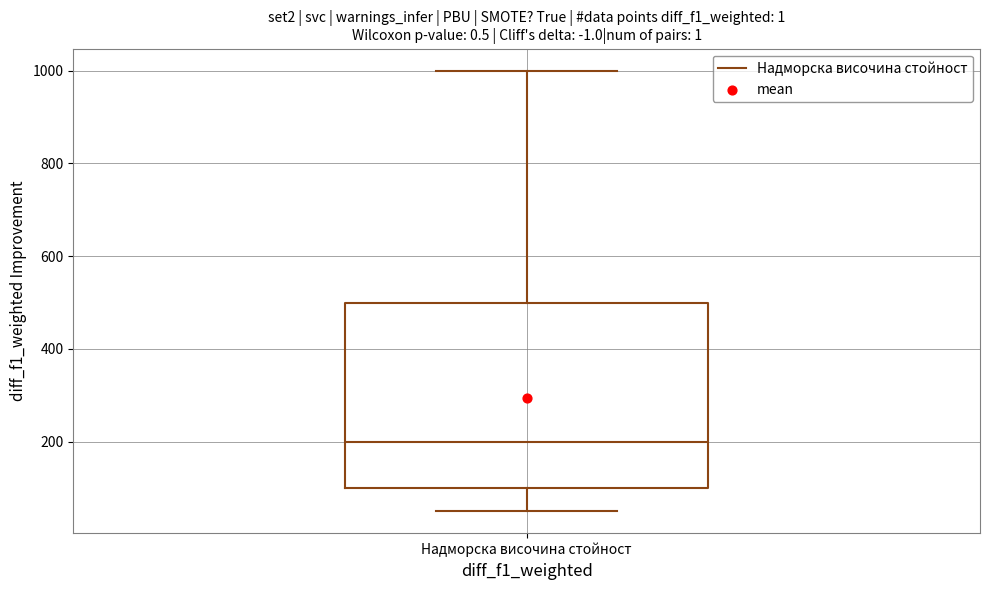

Read this box plot against the y-axis: the position of the median line, the range covered by the box, and the ends of both whiskers. The values are not printed on the chart, so give them approximately, as read against the axis.

median 200, box 100 to 500, whiskers 60 to 1000